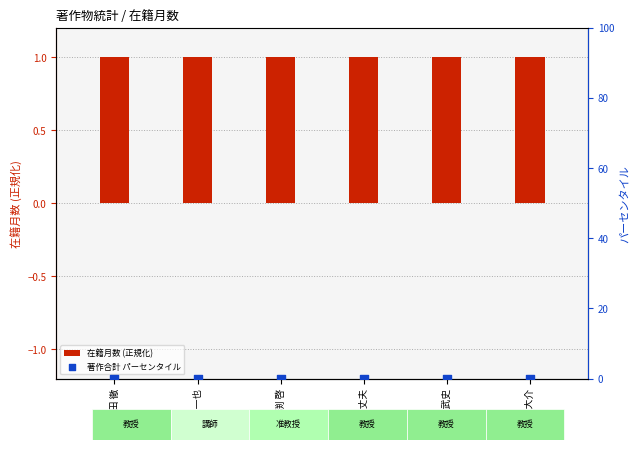

Which series has the widest spread of Y values?

在籍月数 (正規化)